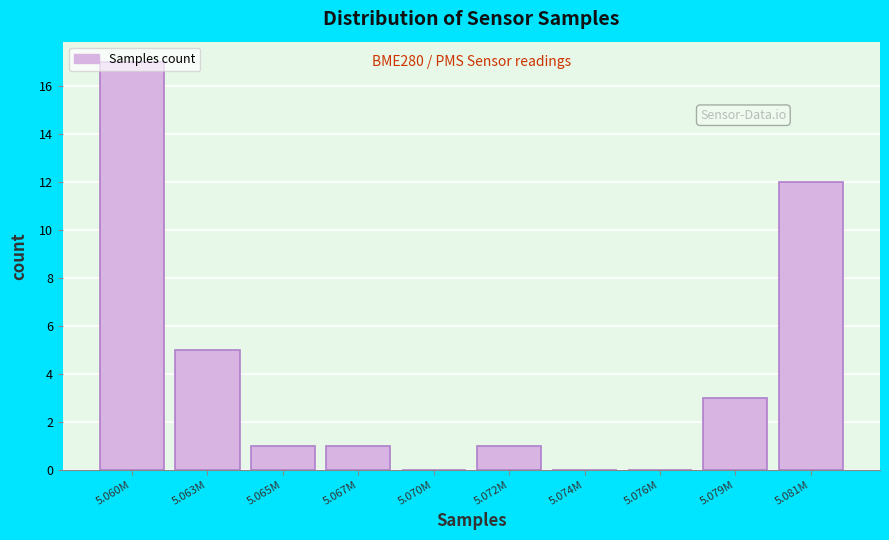

What is the change in value from 5.070M to 5.079M?

+3